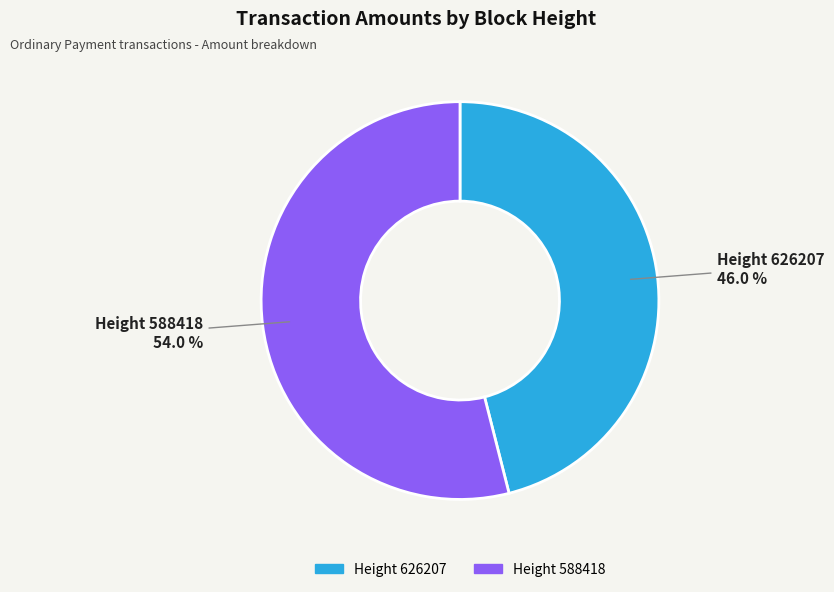

Count the number of slices in the pie.

2